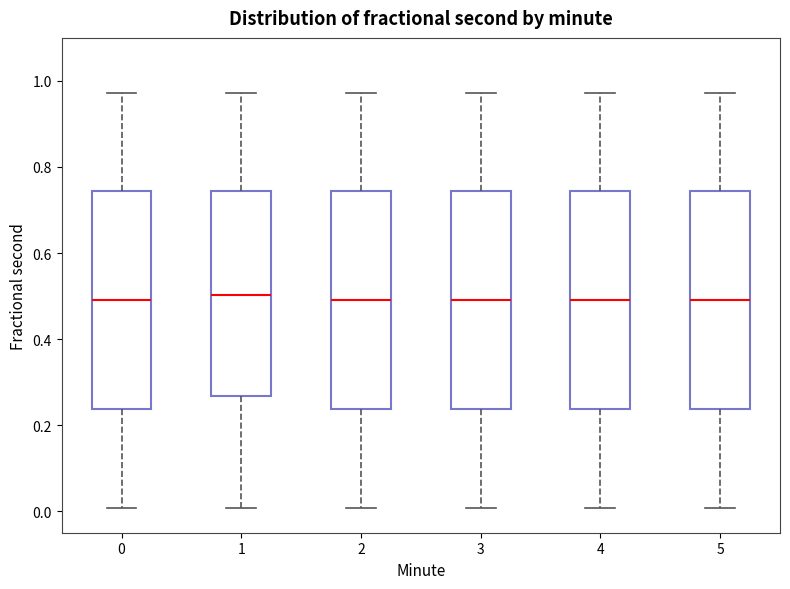

Reading left to right, read every box against the y-axis: the position of its median line, the range the box covers, and the ends of its whiskers. The values are not printed on the chart, so give them approximately, as read against the axis.

0: median 0.48, box 0.24 to 0.74, whiskers 0.00 to 0.98
1: median 0.50, box 0.26 to 0.74, whiskers 0.00 to 0.98
2: median 0.48, box 0.24 to 0.74, whiskers 0.00 to 0.98
3: median 0.48, box 0.24 to 0.74, whiskers 0.00 to 0.98
4: median 0.48, box 0.24 to 0.74, whiskers 0.00 to 0.98
5: median 0.48, box 0.24 to 0.74, whiskers 0.00 to 0.98